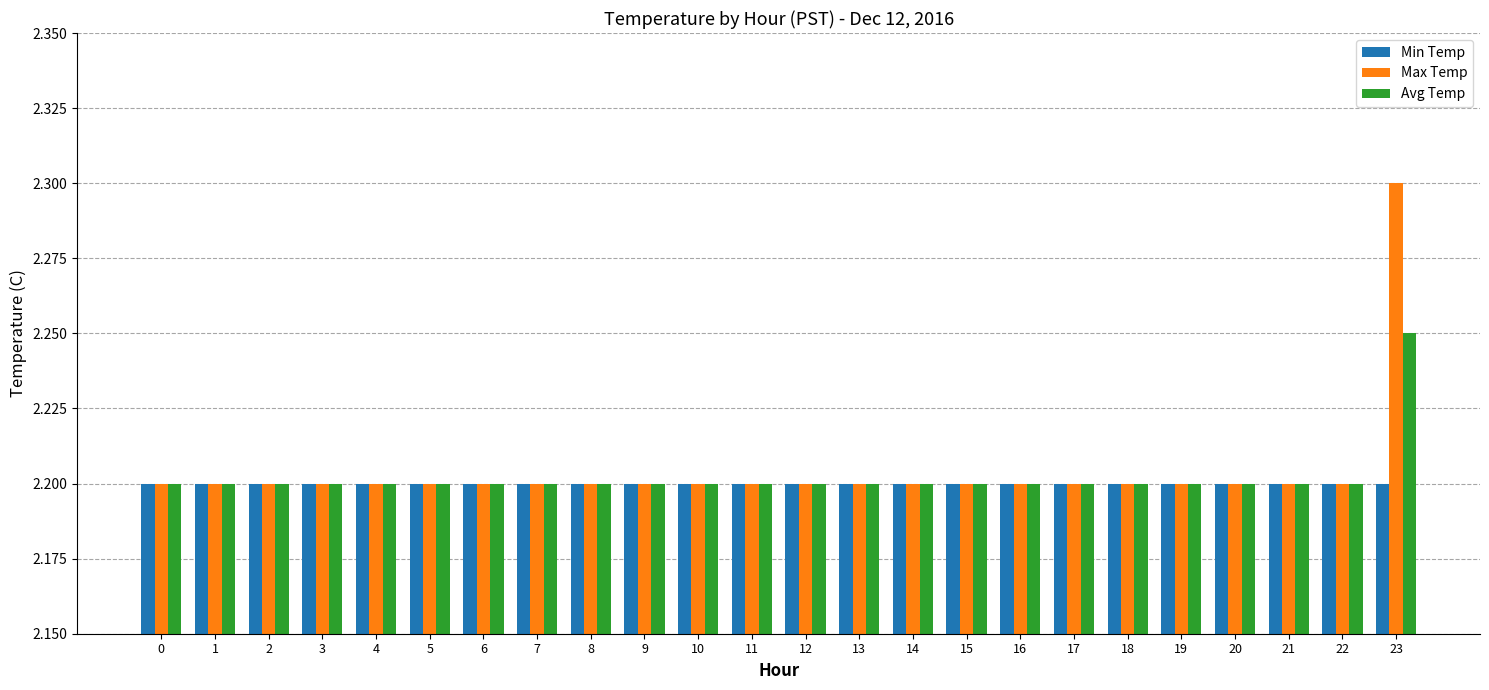

What are all the series names shown in the legend?

Min Temp, Max Temp, Avg Temp